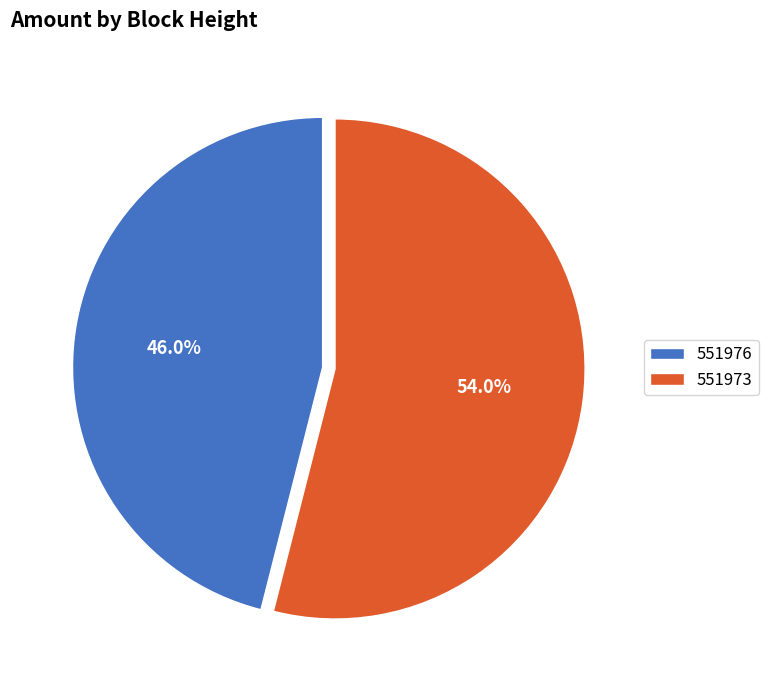

Which slice is the smallest?

551976